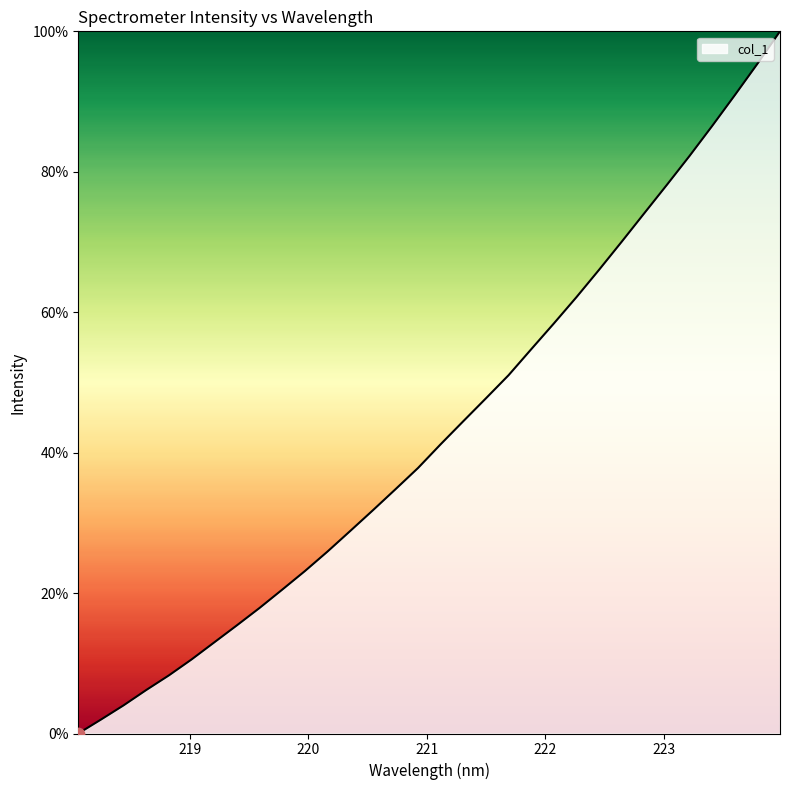

What is the maximum value shown in the chart?

100.0